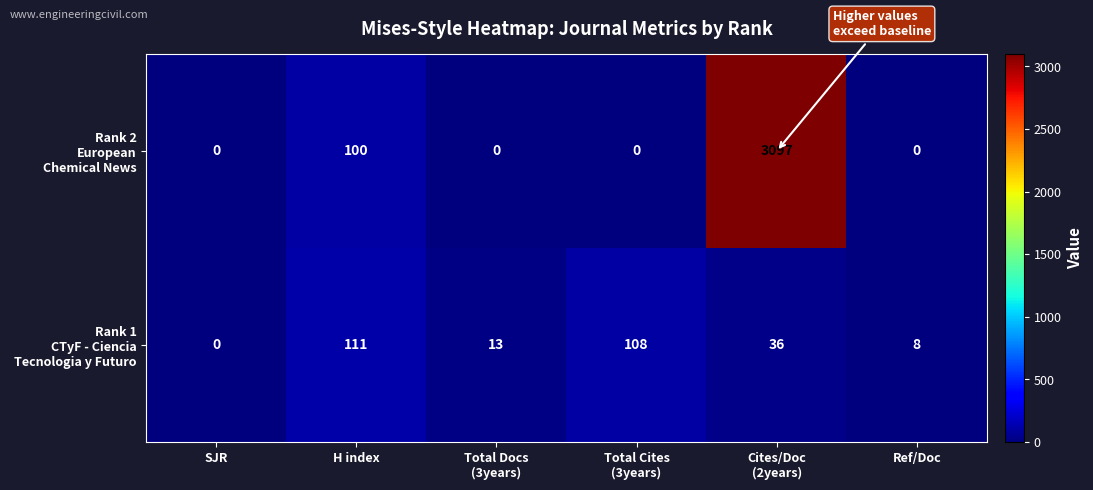

What is the maximum value shown in the chart?

3097